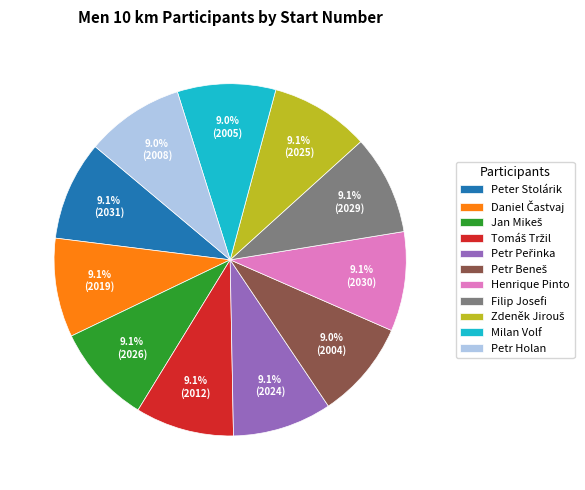

Is Filip Josefi the majority of the pie?

No